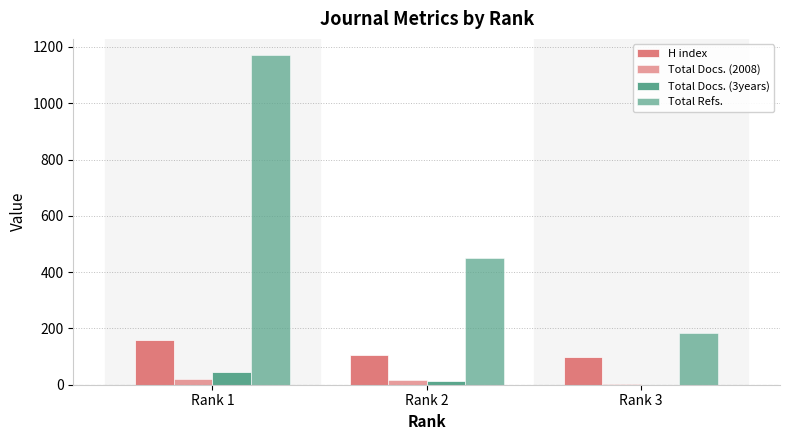

Reading left to right, list all the values displayed in this chart.

H index: 159	104	100
Total Docs. (2008): 21	15	2
Total Docs. (3years): 44	12	0
Total Refs.: 1170	451	184